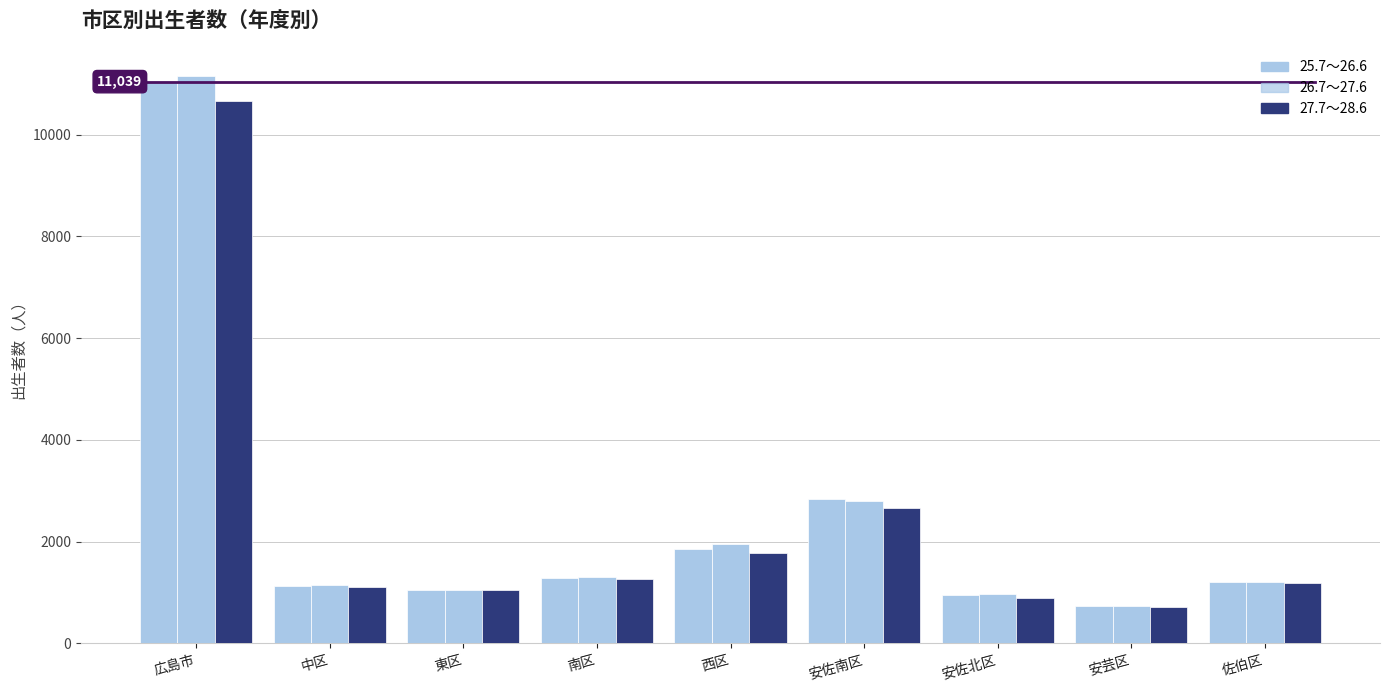

Between 安佐南区 and 安佐北区, which is larger?

安佐南区